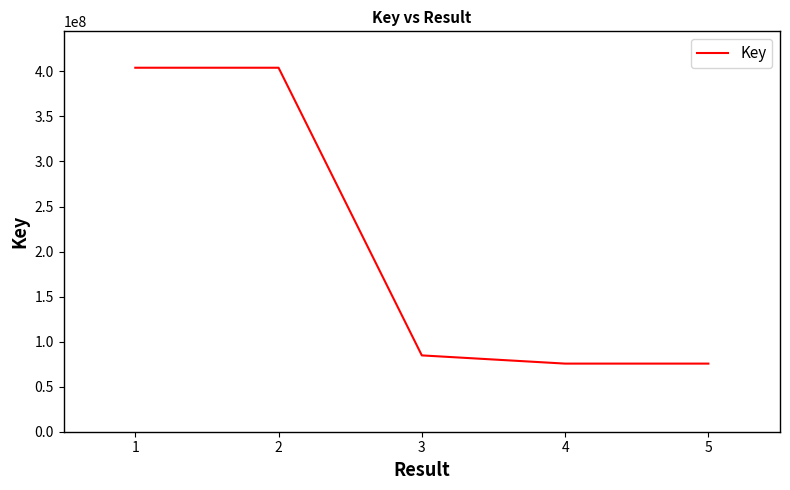

The value at 3 is 132009128. True or false?

False